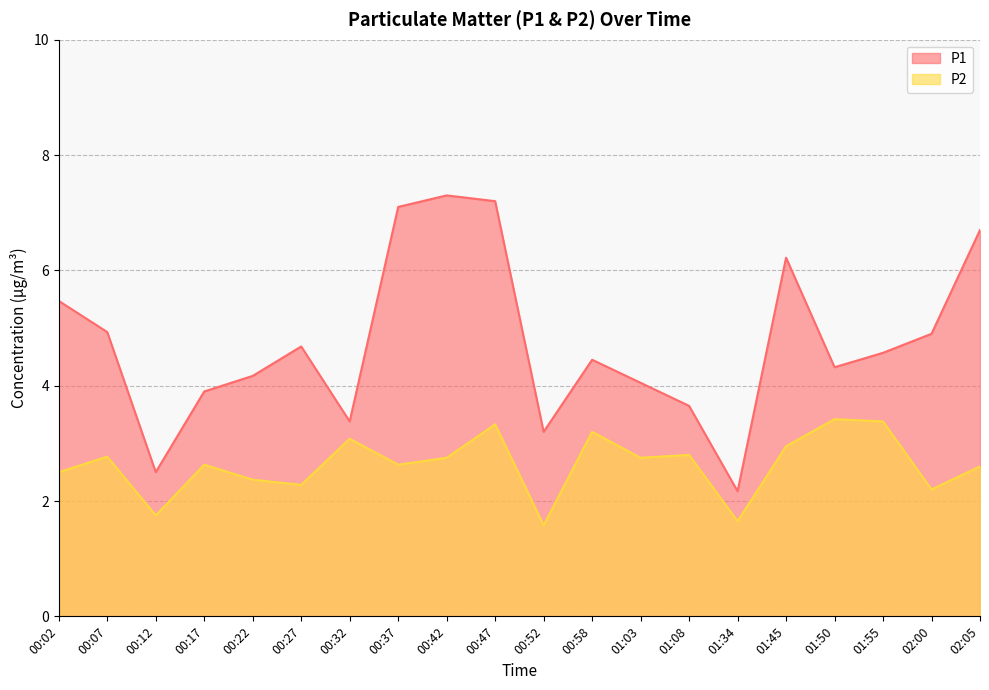

Count the number of data series in this chart.

2